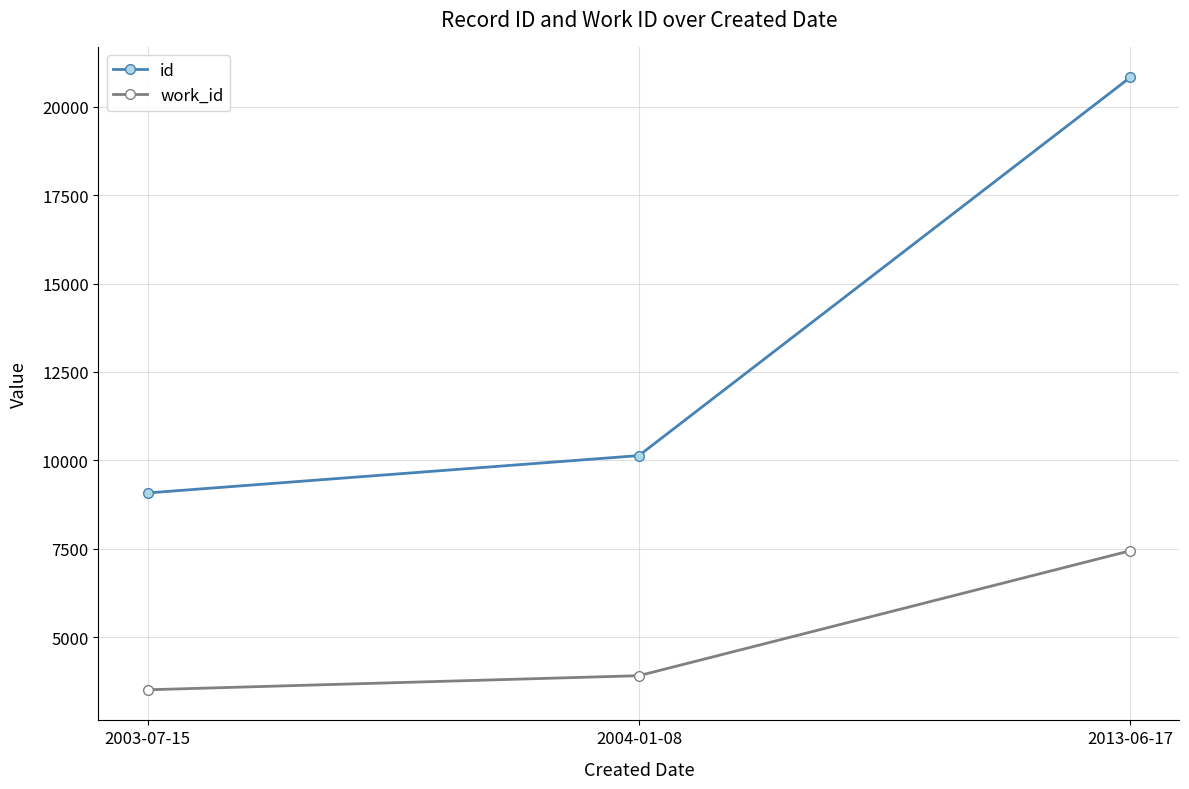

What value does the work_id series have at 2004-01-08?

3911.0